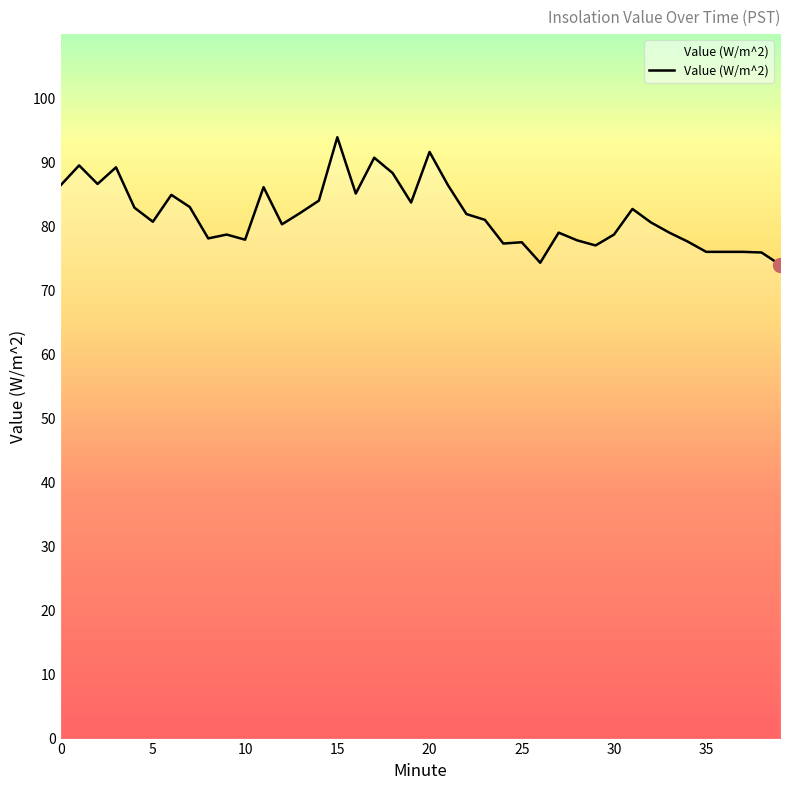

What is the greatest value displayed?

93.9